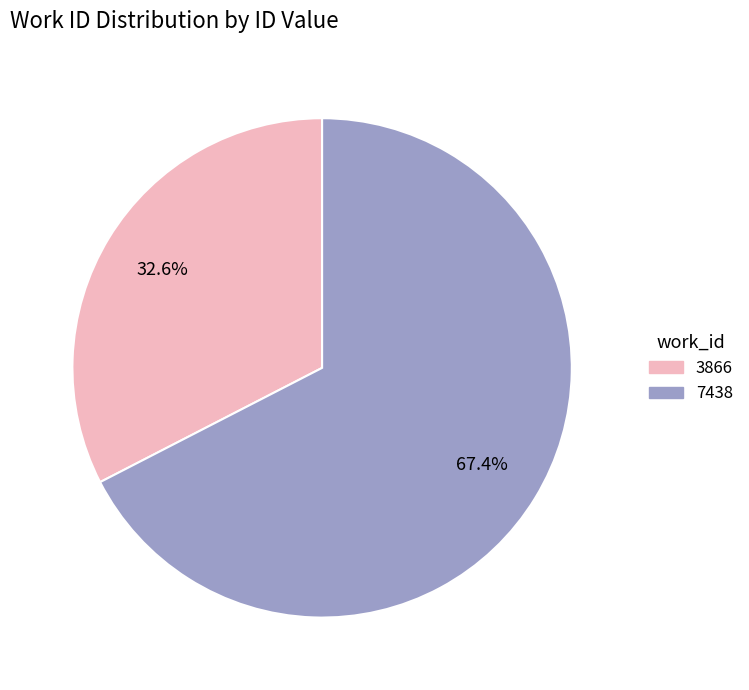

Which slice is the largest?

7438